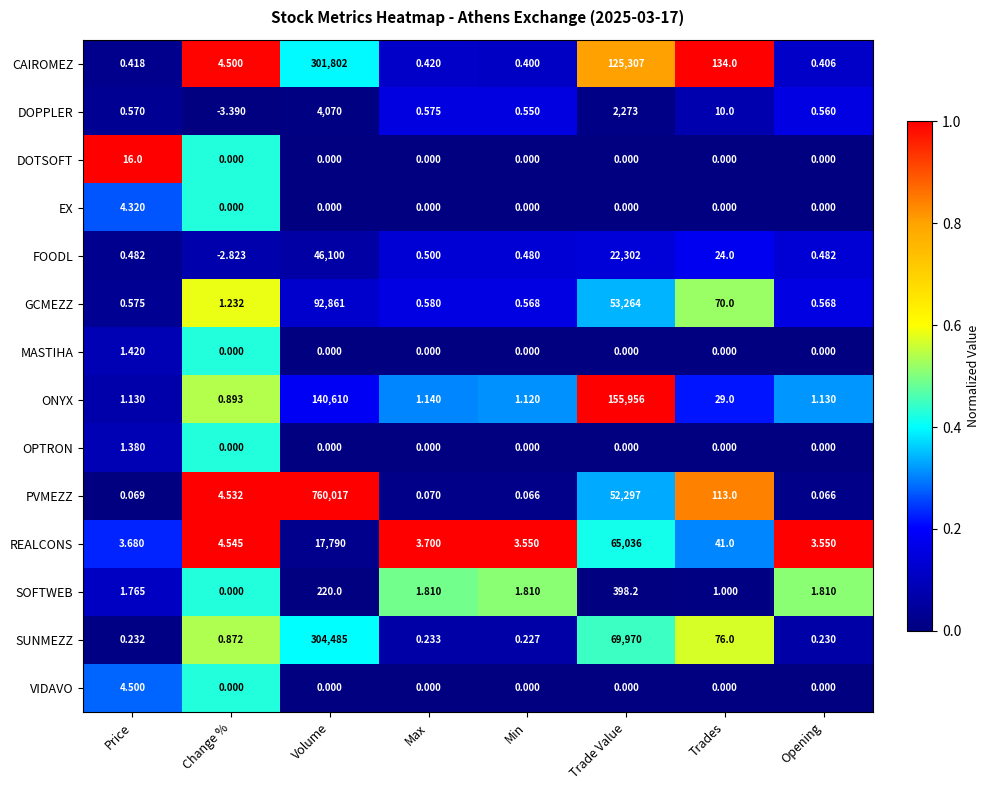

Where does the GCMEZZ series first go above 1?

Change %